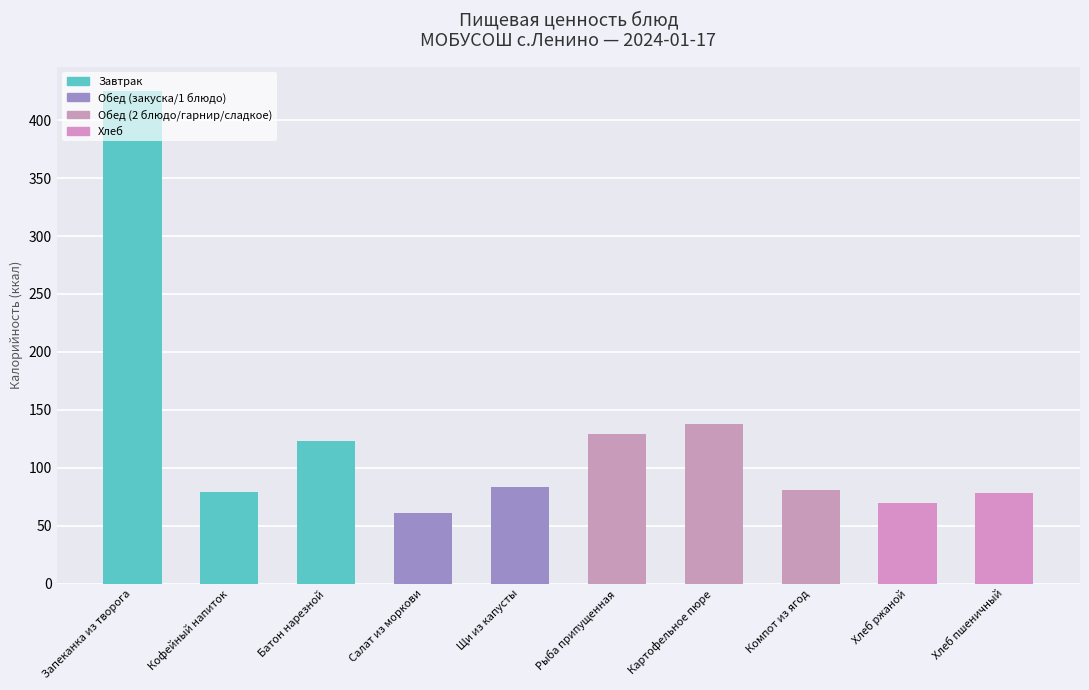

How many groups of bars are there?

10